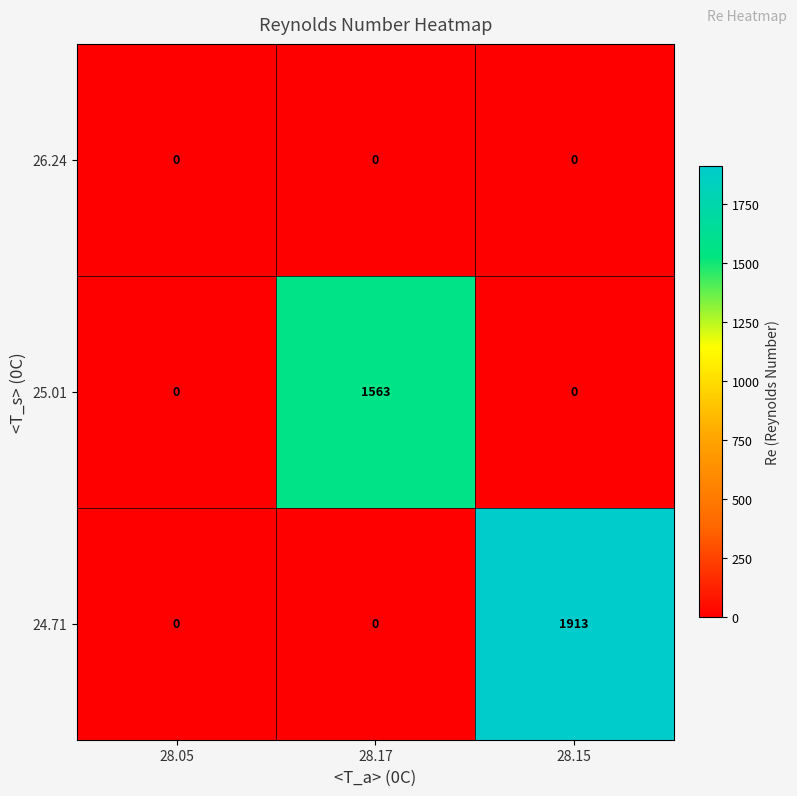

At which category is the sum across all series the highest?

28.15